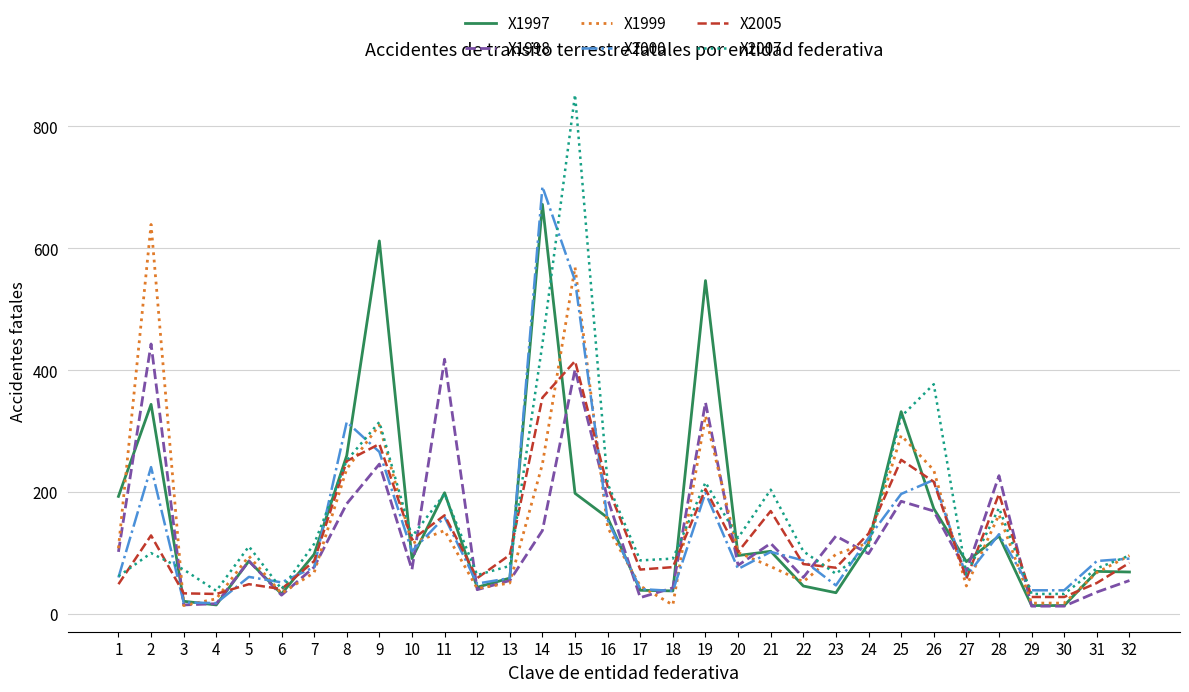

How many lines are shown in the chart?

6